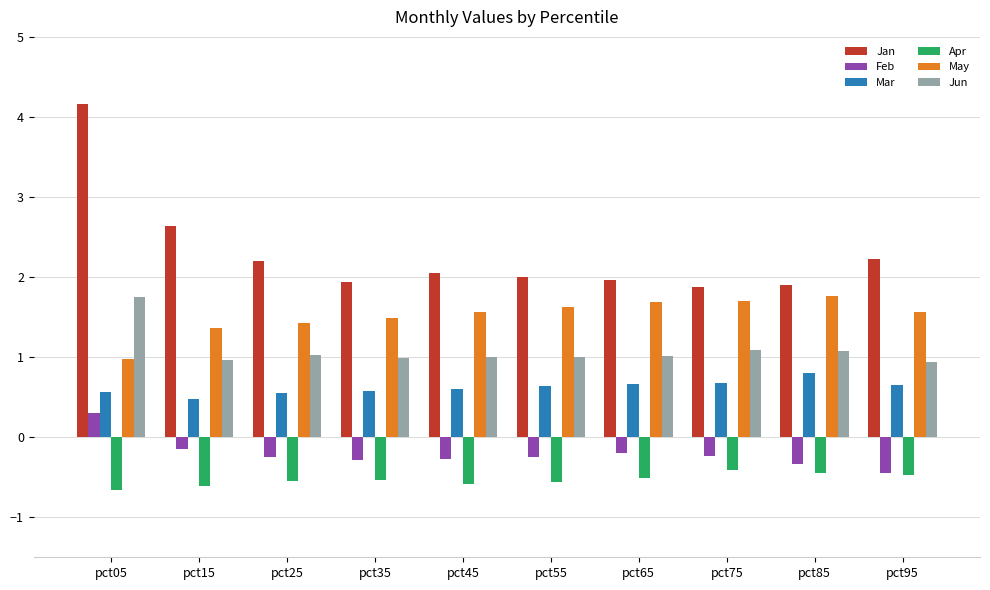

True or false: Jan has a value of 2.0 at pct55.

True